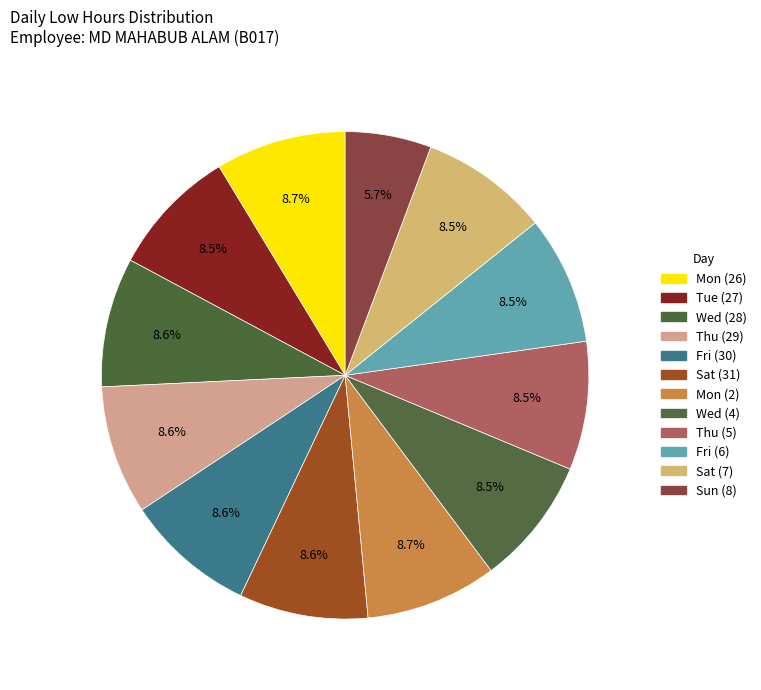

Does Thu (5) account for over 50% of the chart?

No